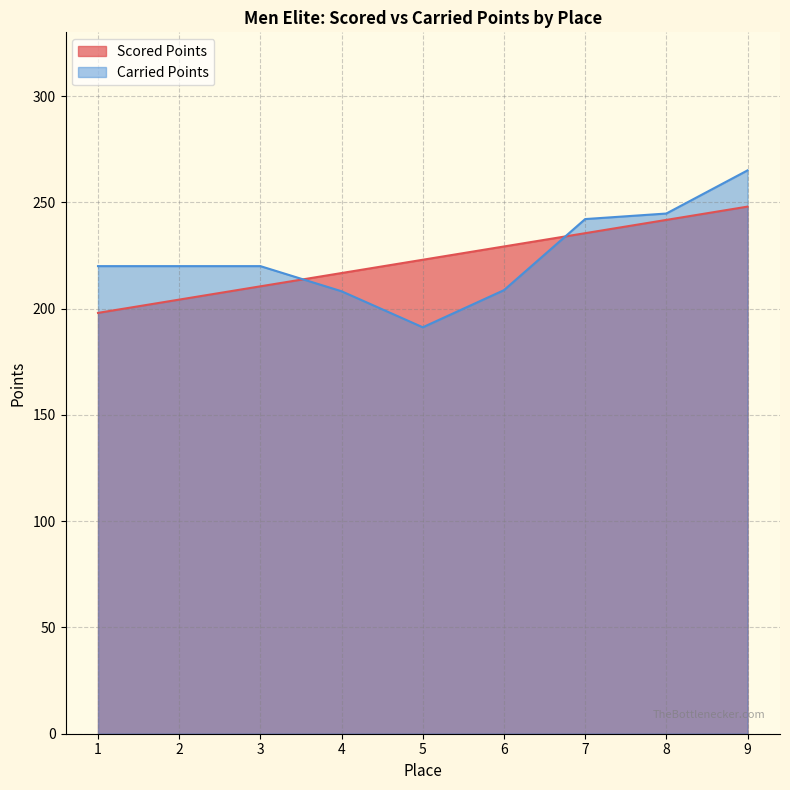

Which category has the highest value in the Scored Points series?

9